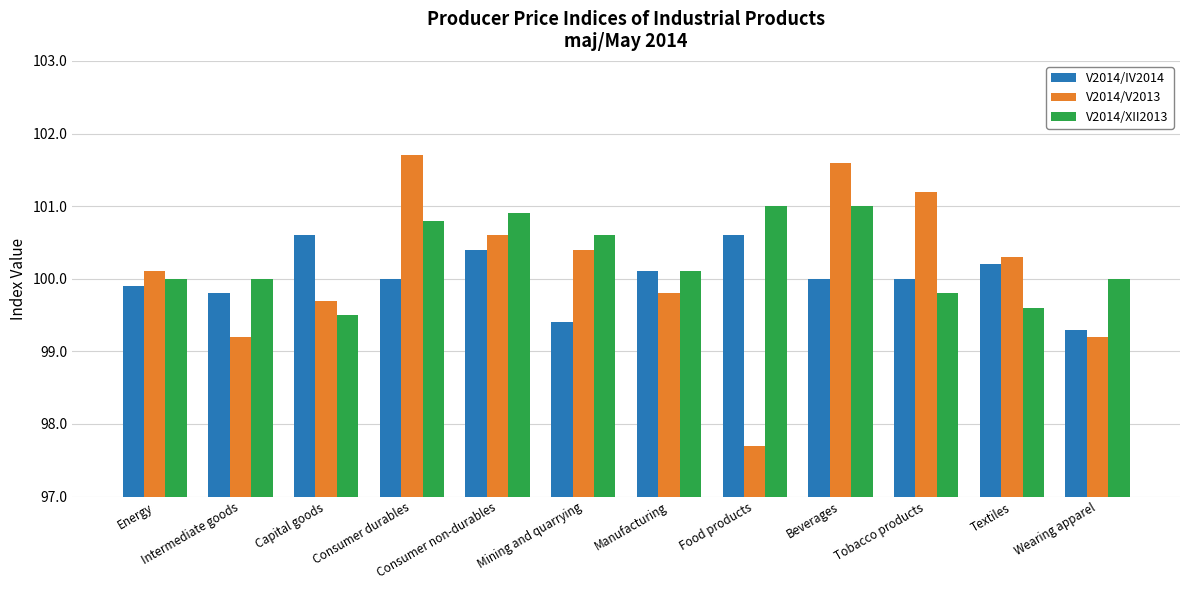

List the series in order of their overall mean, lowest first.

V2014/IV2014, V2014/V2013, V2014/XII2013